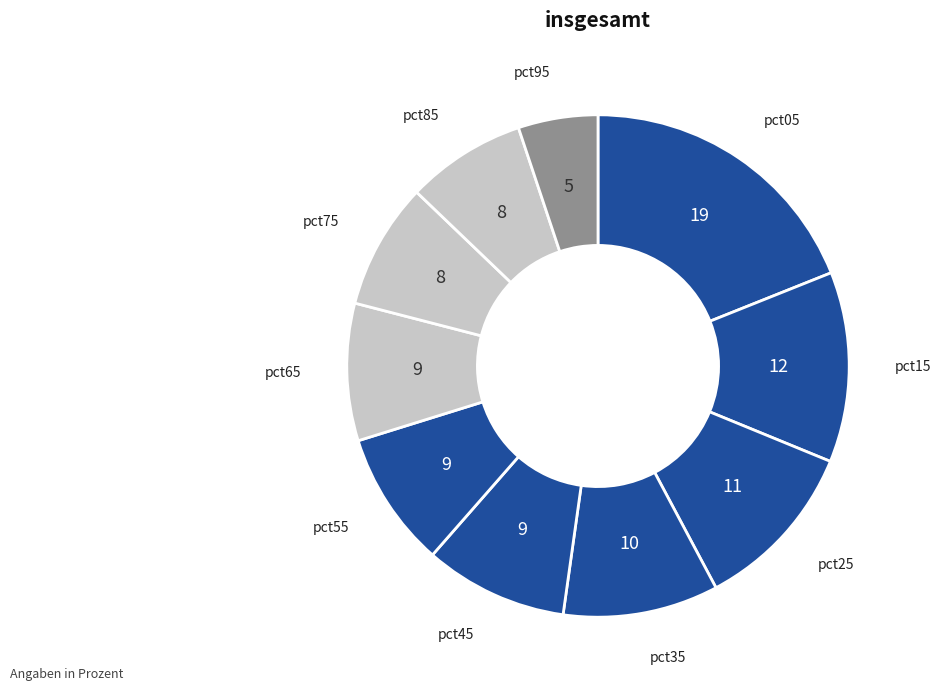

How many segments does this pie chart have?

10